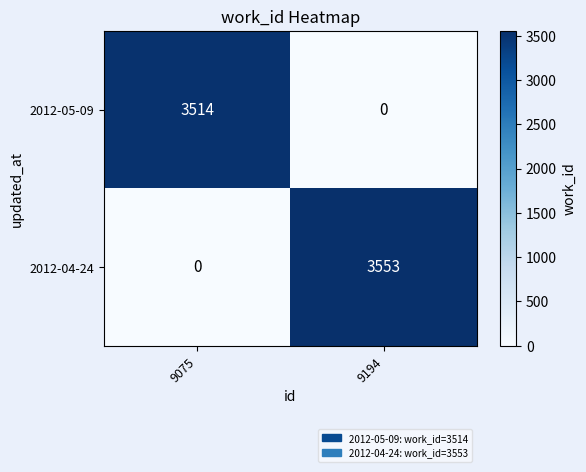

What is the difference between the 2012-05-09 values at 9075 and 9194?

3514